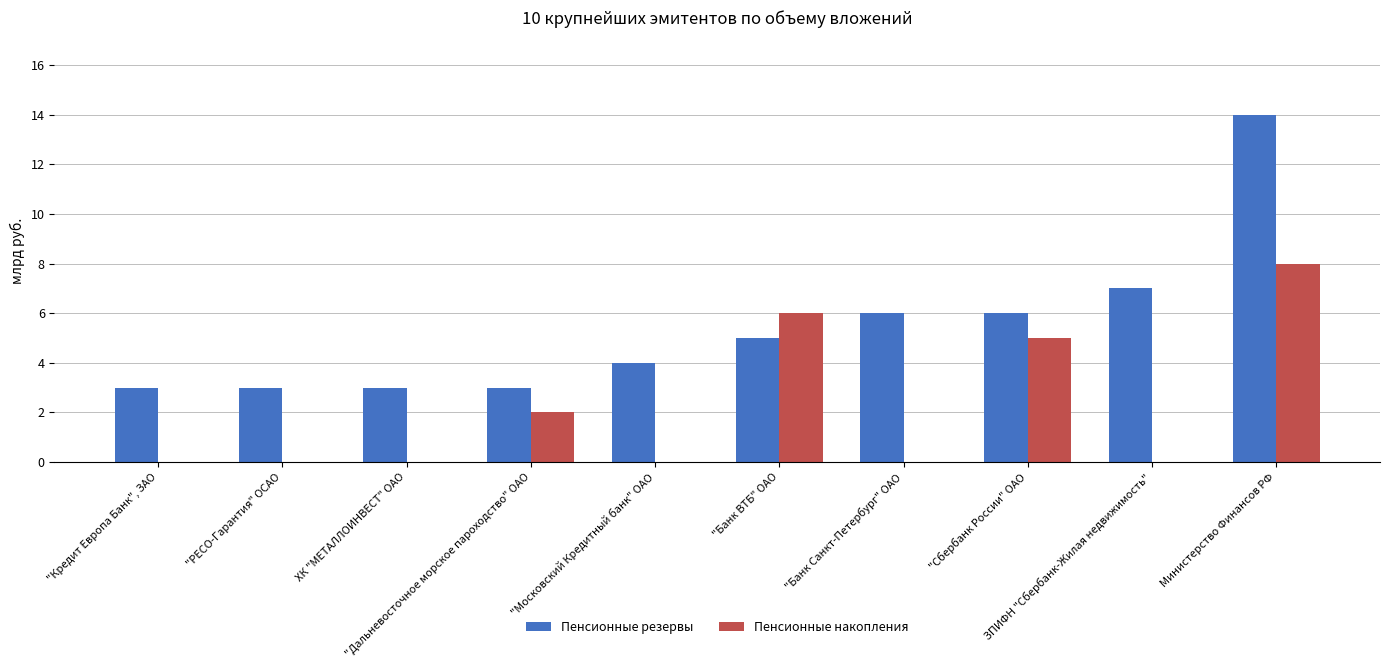

Which series changed the most between "Кредит Европа Банк", ЗАО and "Дальневосточное морское пароходство" ОАО?

Пенсионные накопления